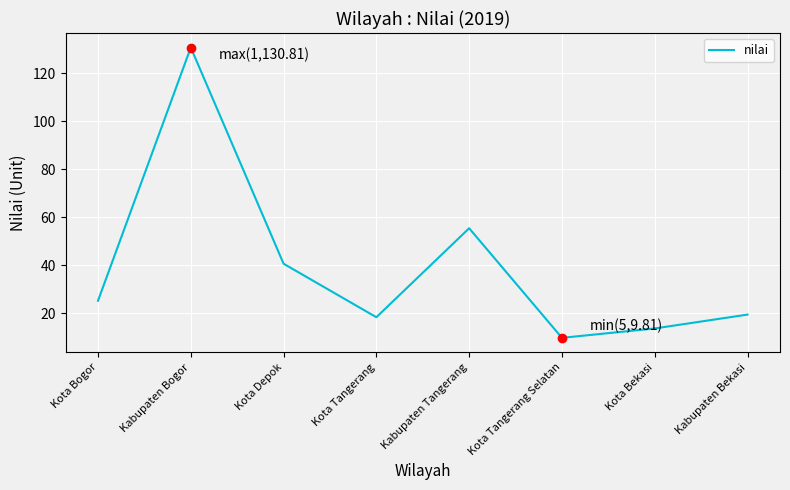

What is the change in value from Kota Bogor to Kota Tangerang?

-6.9